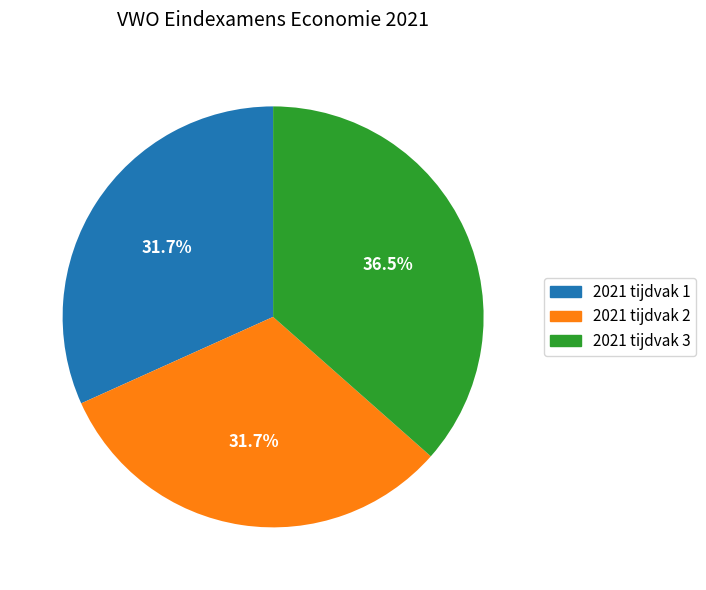

What is the largest slice in the pie chart?

2021 tijdvak 3